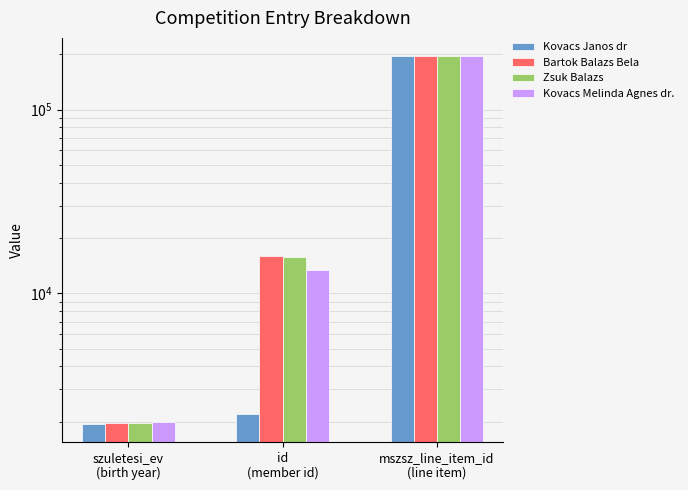

At id
(member id), list the series in order from smallest to largest.

Kovacs Janos dr, Kovacs Melinda Agnes dr., Zsuk Balazs, Bartok Balazs Bela